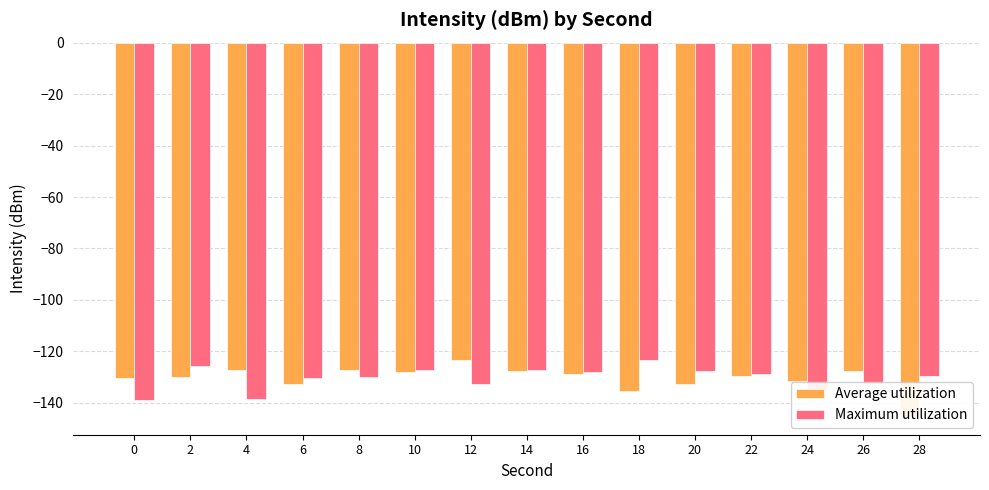

The value of Average utilization at 12 is -65.8. True or false?

False